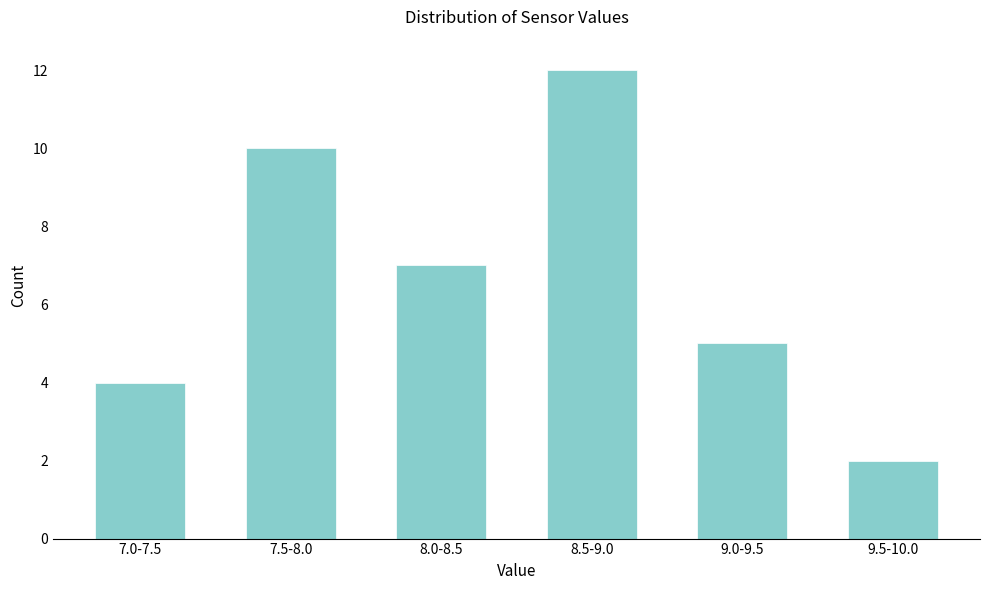

Reading right to left, what are all the values shown in this chart?

9.5-10.0=2	9.0-9.5=5	8.5-9.0=12	8.0-8.5=7	7.5-8.0=10	7.0-7.5=4